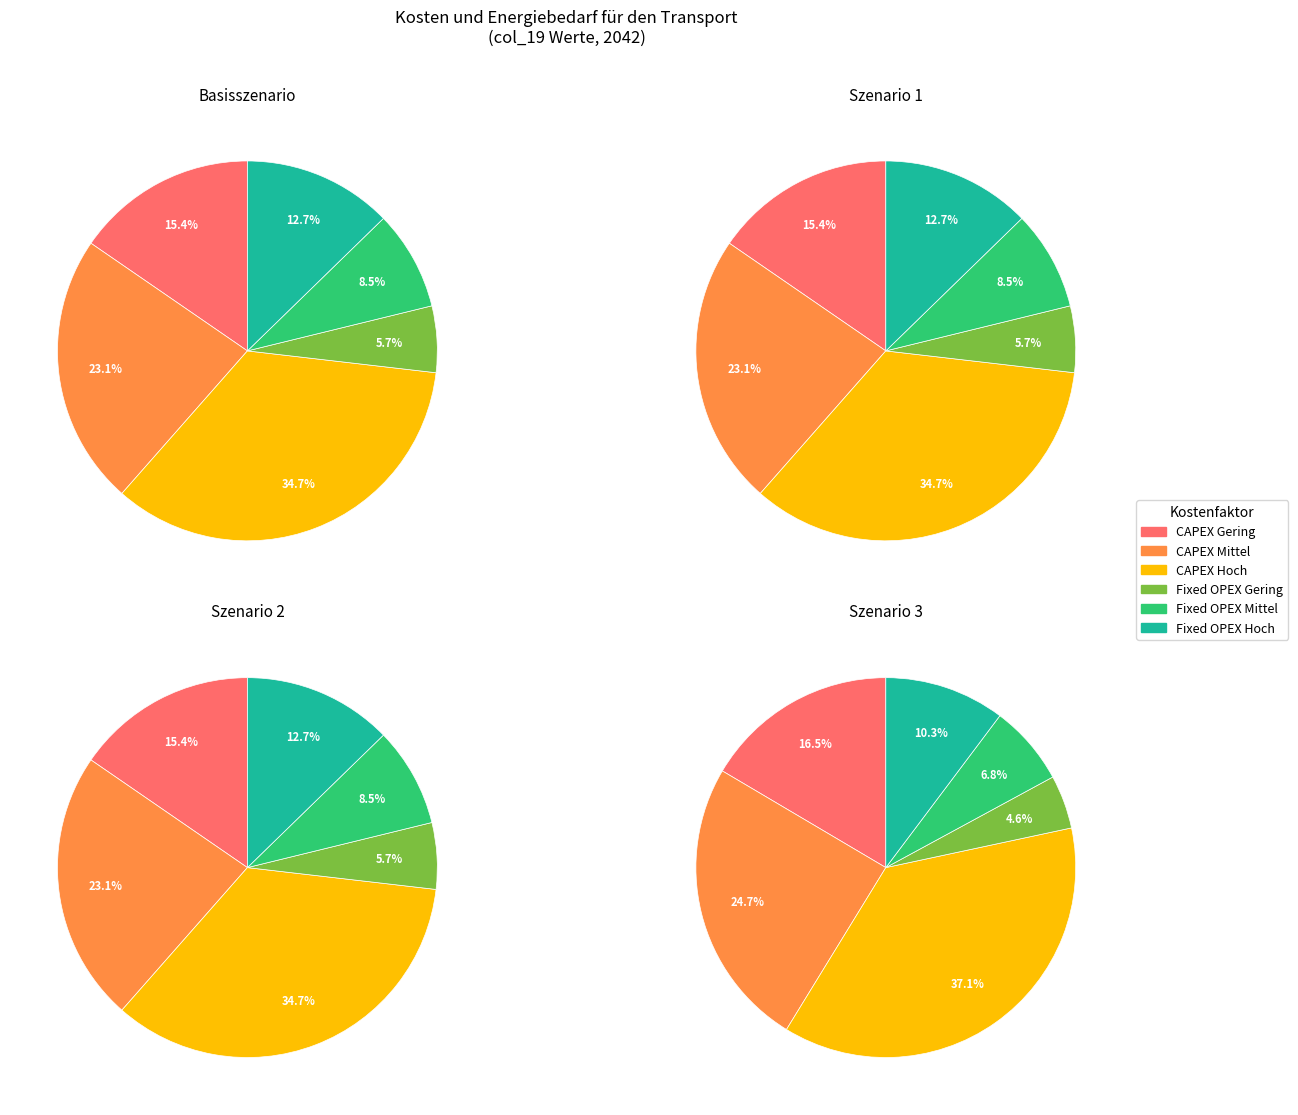

To the nearest percent, what is the difference between the largest and smallest slice percentages?

29%